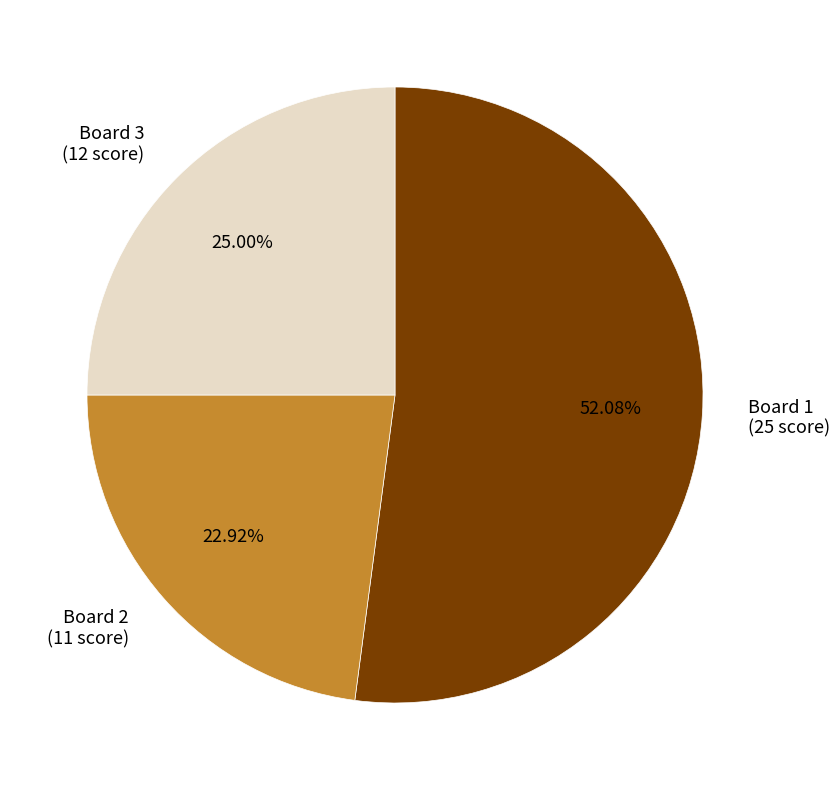

To the nearest percent, what is the combined percentage of Board 3 and Board 1?

77%